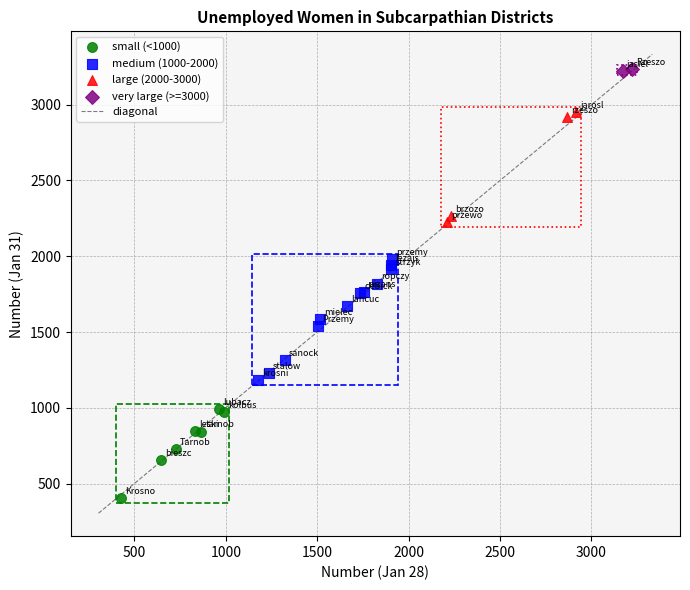

Which series has the largest Y range (max minus min)?

medium (1000-2000)